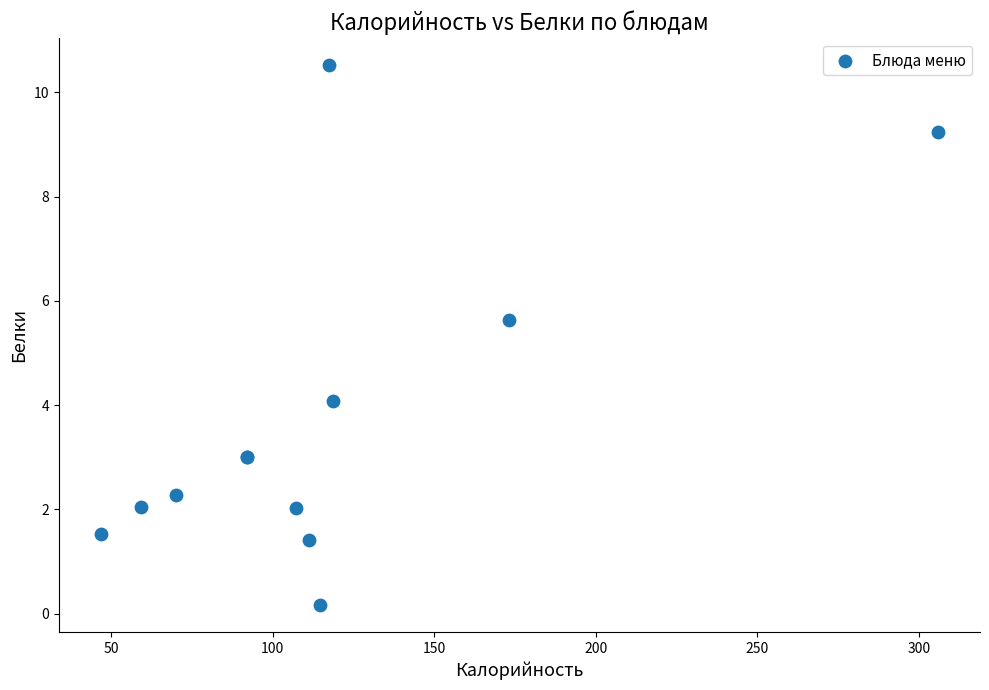

What Y value in the scatter plot is closest to 5?

5.6